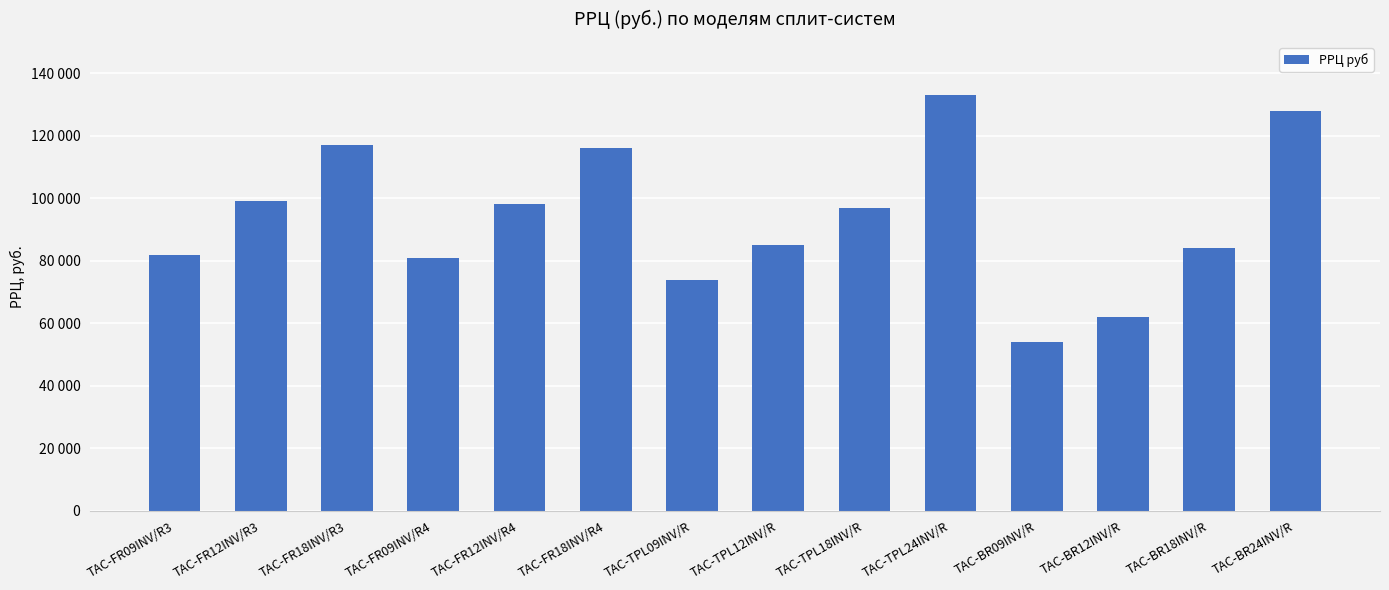

Are the bars horizontal?

No